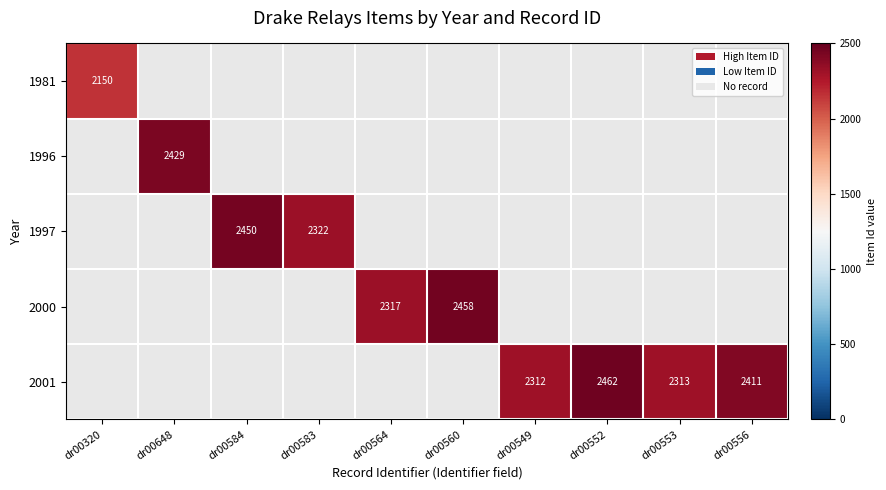

The value of 2001 at dr00552 is 4119. True or false?

False